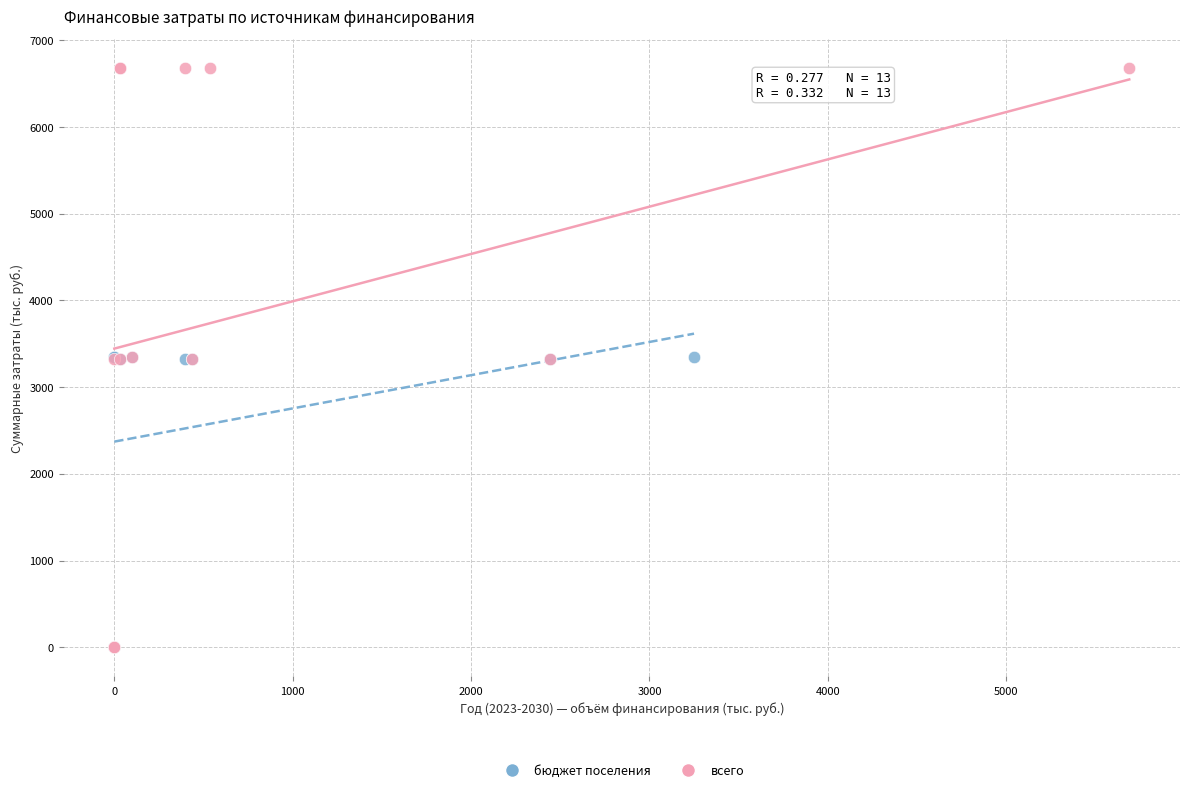

Which series reaches the maximum Y coordinate?

всего